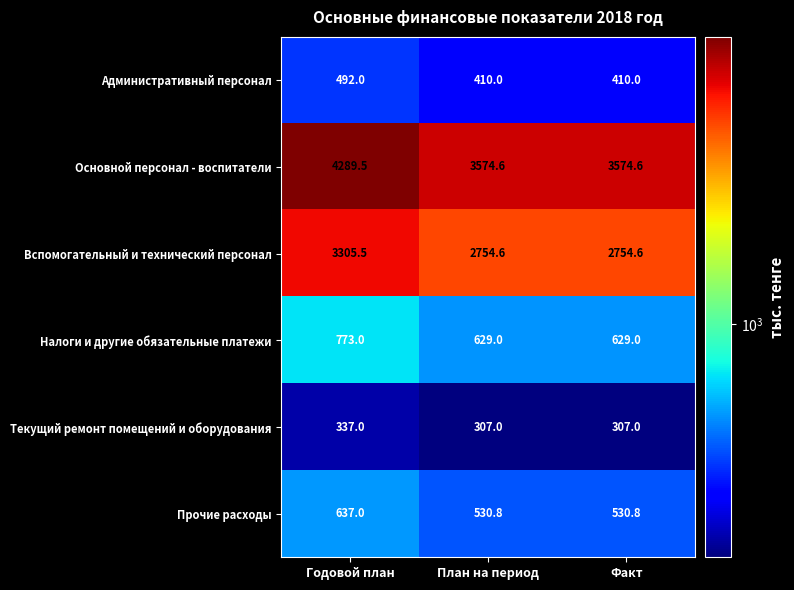

Between Годовой план and План на период, which series saw the biggest shift?

Основной персонал - воспитатели